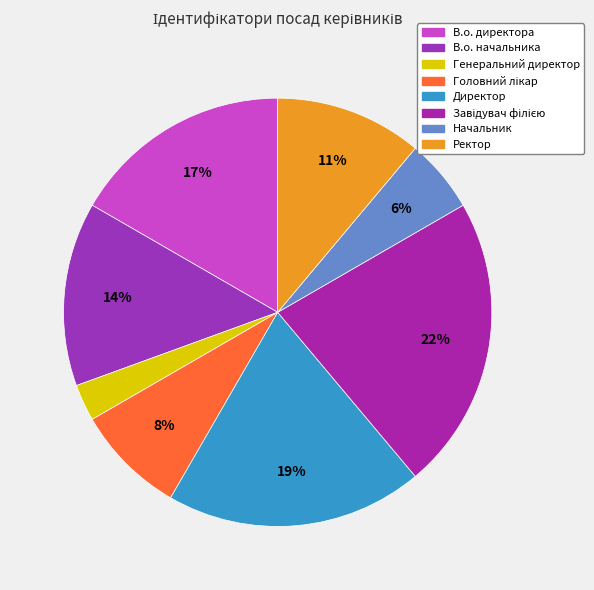

To the nearest percent, what is the average slice percentage?

12%